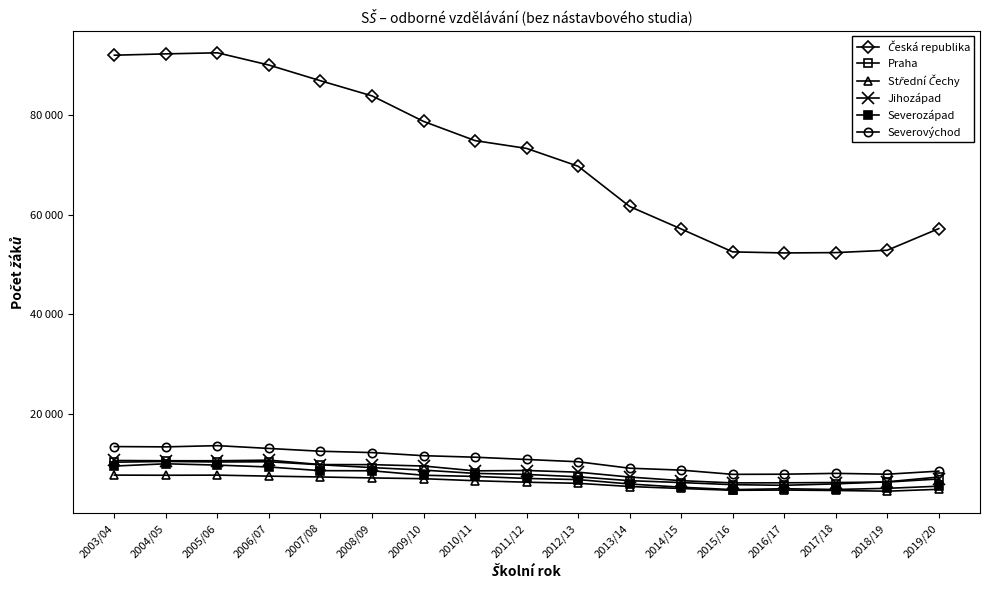

Does the chart display data point markers on the line(s)?

Yes